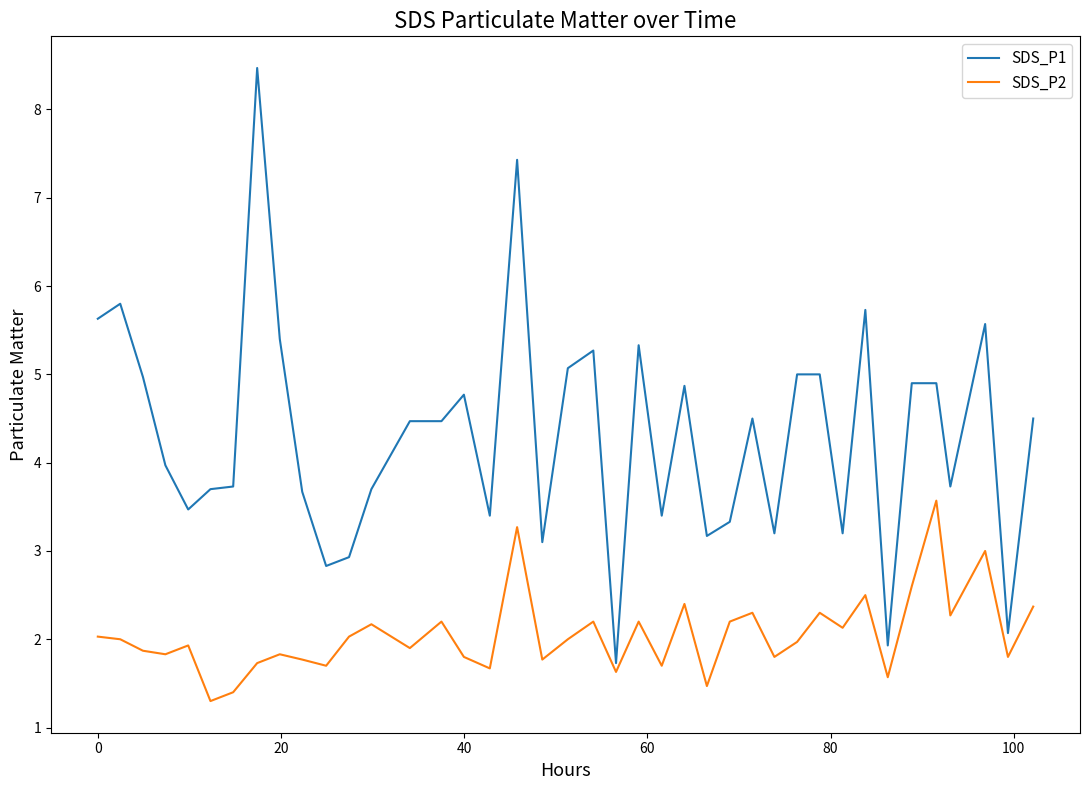

List the series in order of their peak value, highest first.

SDS_P1, SDS_P2